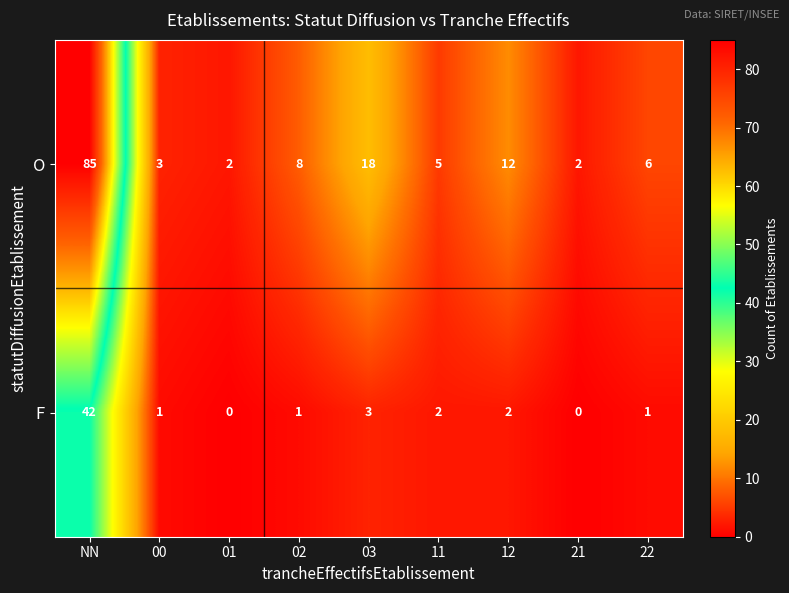

Rank the series by their maximum value, from highest to lowest.

O, F